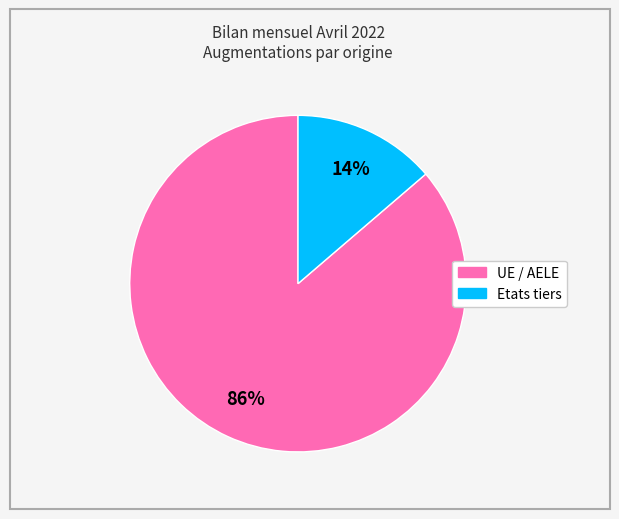

Count the number of slices in the pie.

2